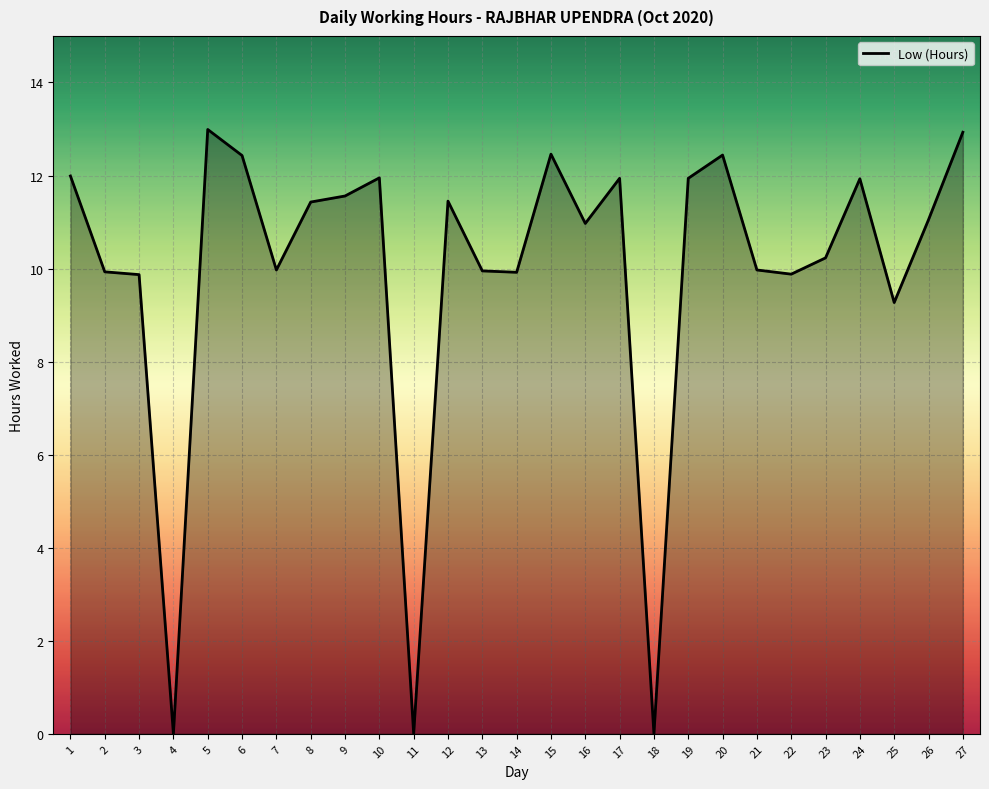

Where is the data nearest to the value 6?

25